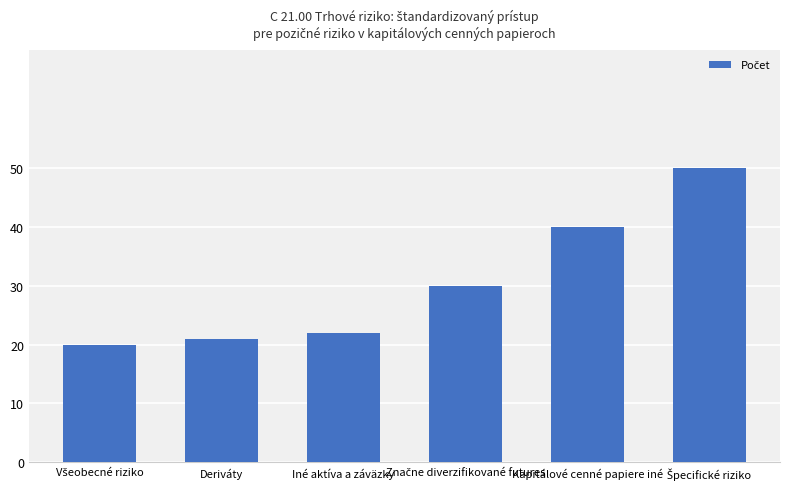

How many values are below 30?

3